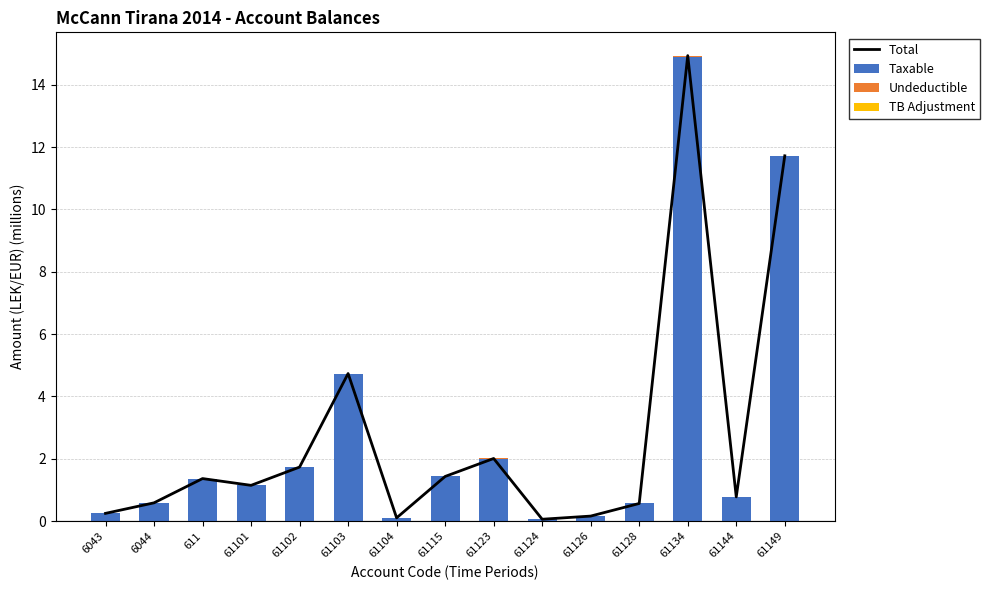

What is the total value across all series at 61101?

2.3